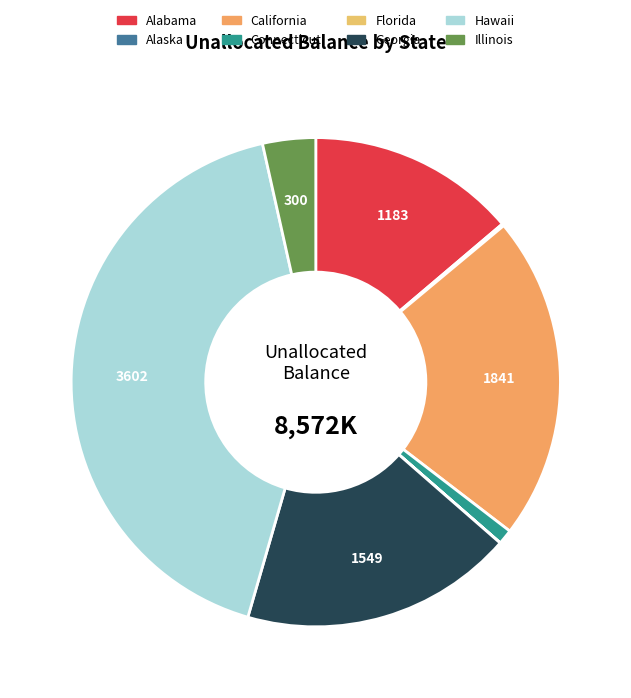

True or false: Alabama accounts for 14% of the total.

True